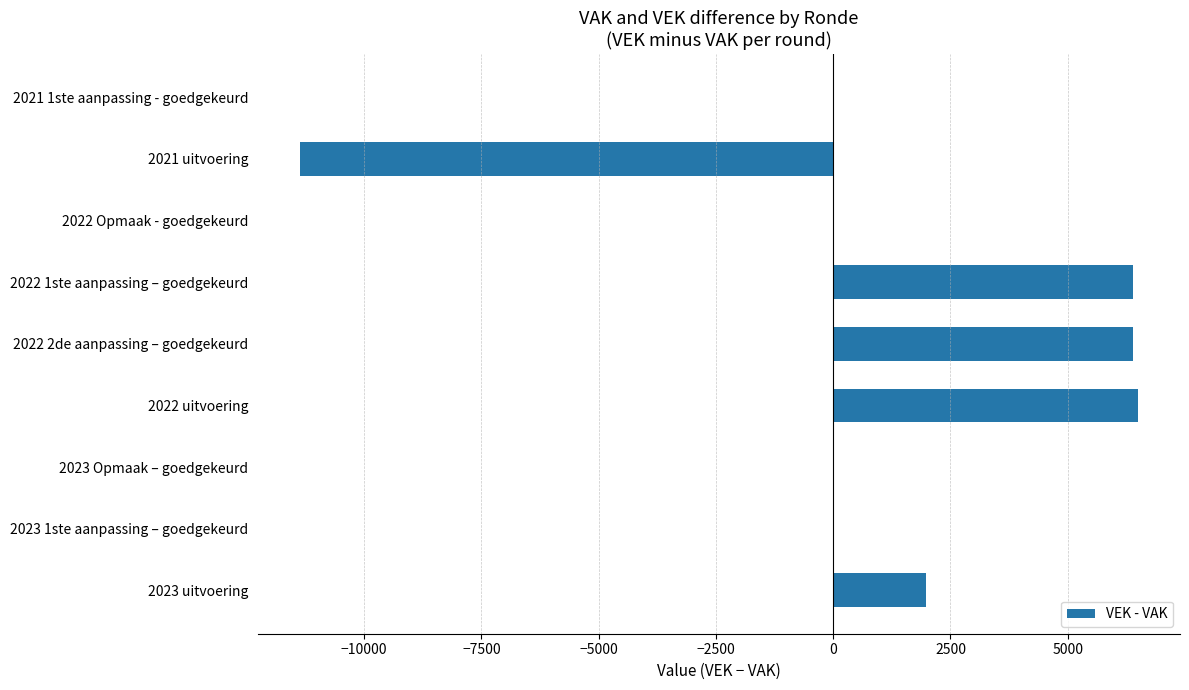

What is the change in value from 2023 uitvoering to 2022 1ste aanpassing – goedgekeurd?

+4425